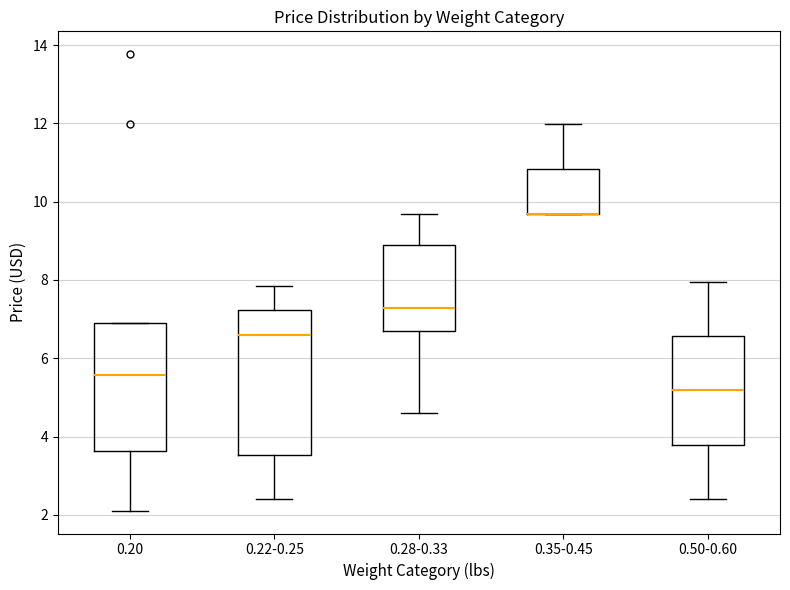

Reading left to right, read every box against the y-axis: the position of its median line, the range the box covers, and the ends of its whiskers. The values are not printed on the chart, so give them approximately, as read against the axis.

0.20: median 5.6, box 3.6 to 7.0, whiskers 2.2 to 7.0
0.22-0.25: median 6.6, box 3.6 to 7.2, whiskers 2.4 to 7.8
0.28-0.33: median 7.2, box 6.6 to 9.0, whiskers 4.6 to 9.6
0.35-0.45: median 9.6 (drawn on the box's lower edge), box 9.6 to 10.8, whiskers 9.6 to 12.0
0.50-0.60: median 5.2, box 3.8 to 6.6, whiskers 2.4 to 8.0